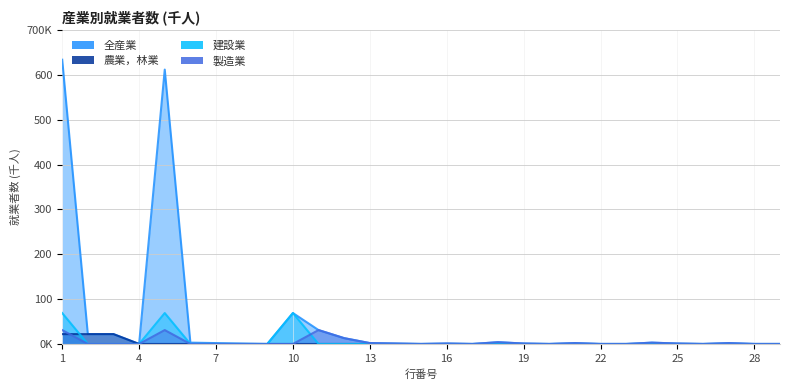

What are all the series names shown in the legend?

全産業, 農業，林業, 建設業, 製造業